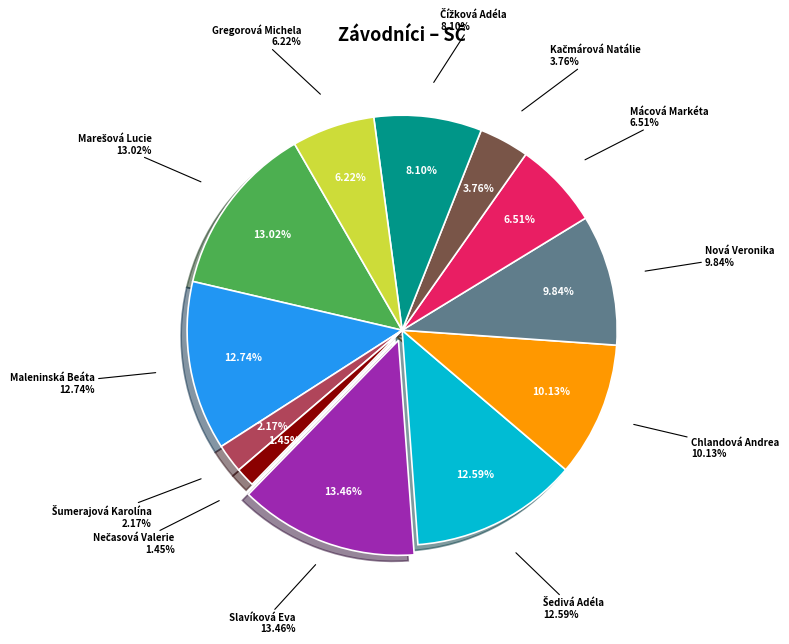

Is there any slice that represents more than half of the pie?

No